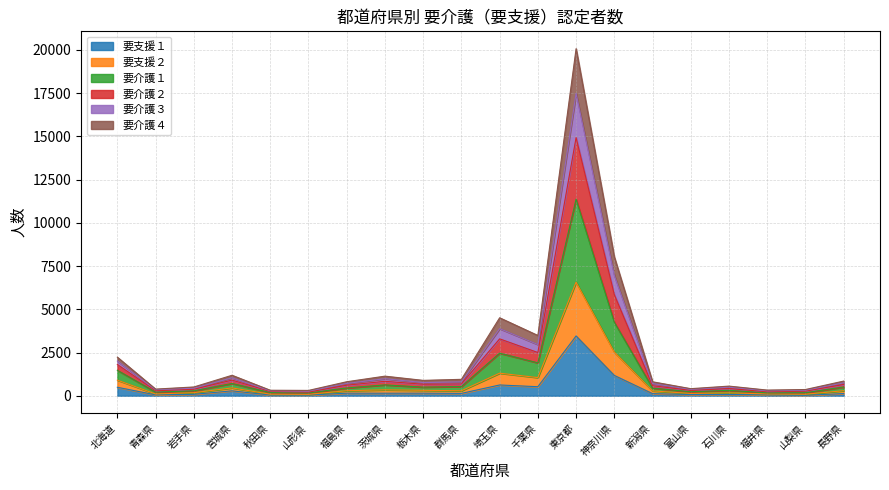

Is the value of 要介護２ at 栃木県 greater than the value of 要支援２ at 山梨県?

Yes